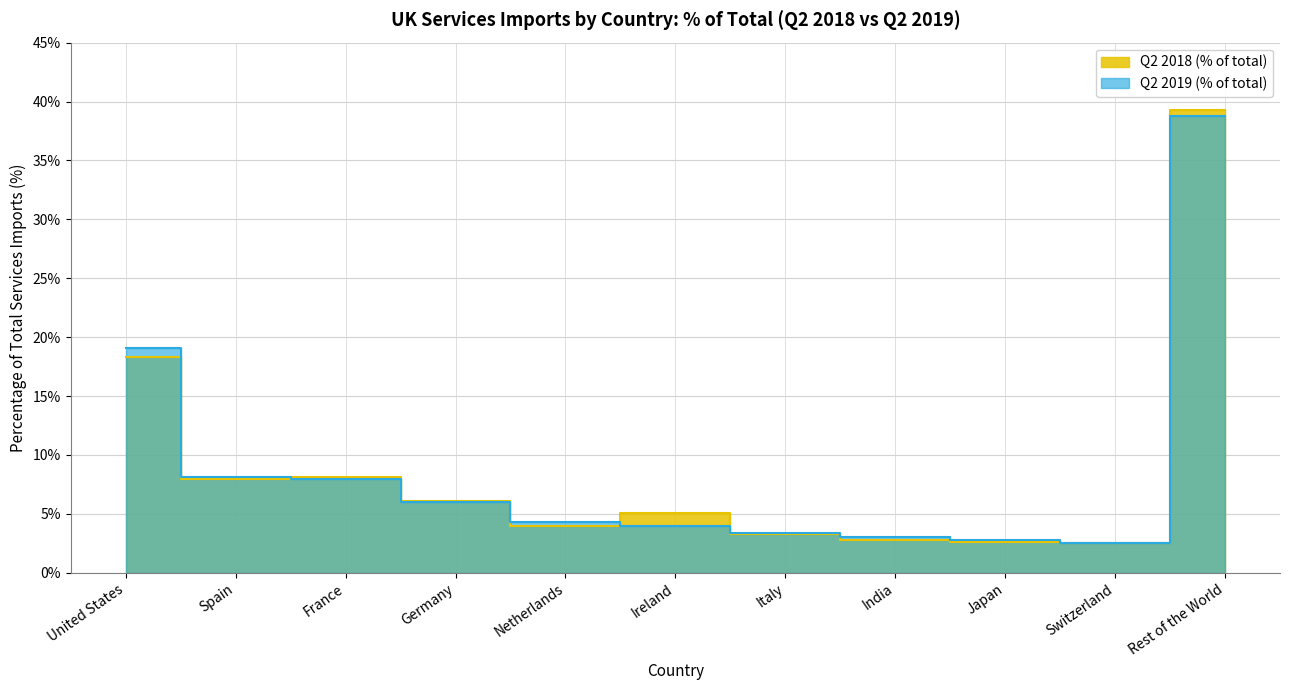

What is the sum of the Q2 2019 (% of total) values at Japan and France?

10.8